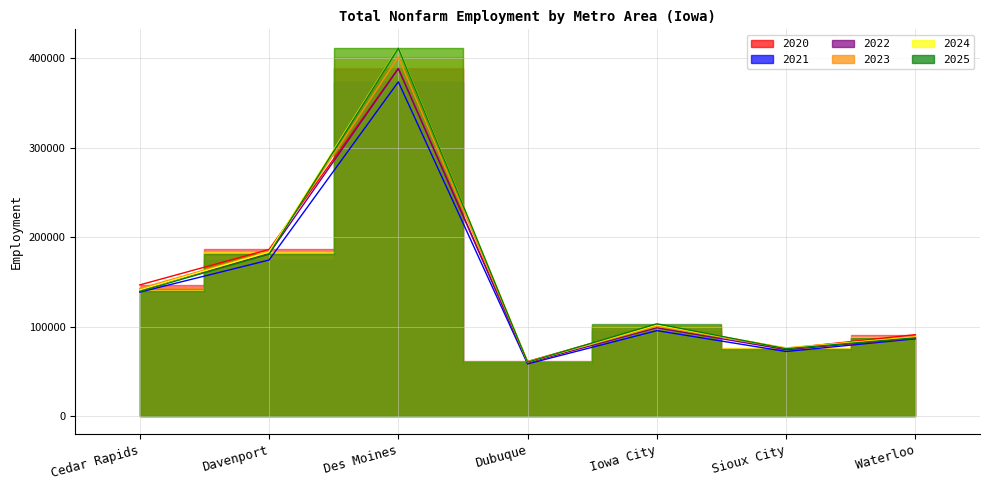

What is the minimum value for 2024?

60400